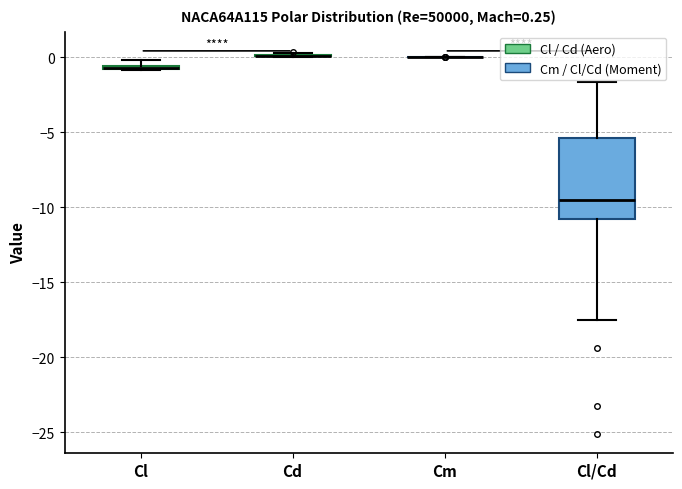

Comparing the boxes themselves (not the whiskers), which one is the tallest?

Cl/Cd